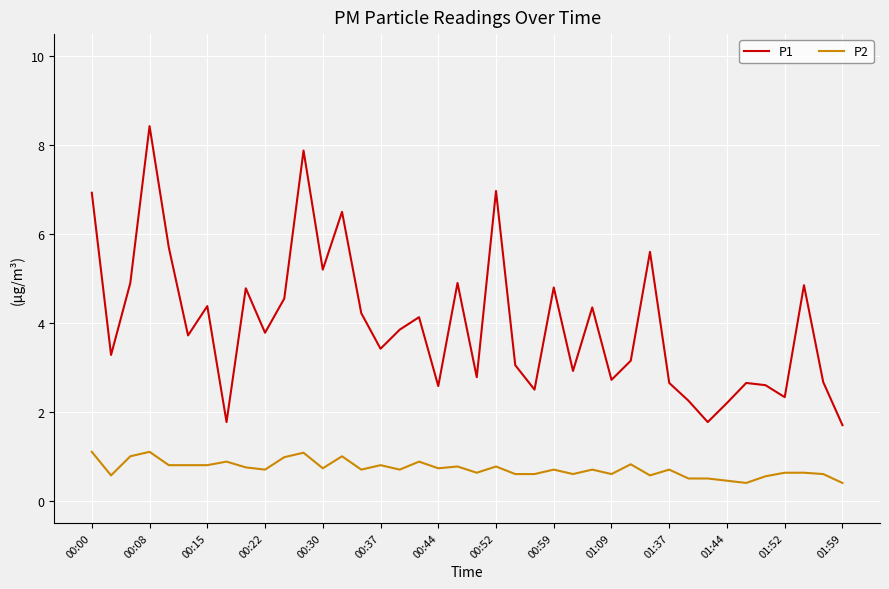

Which series has the largest total across all categories?

P1